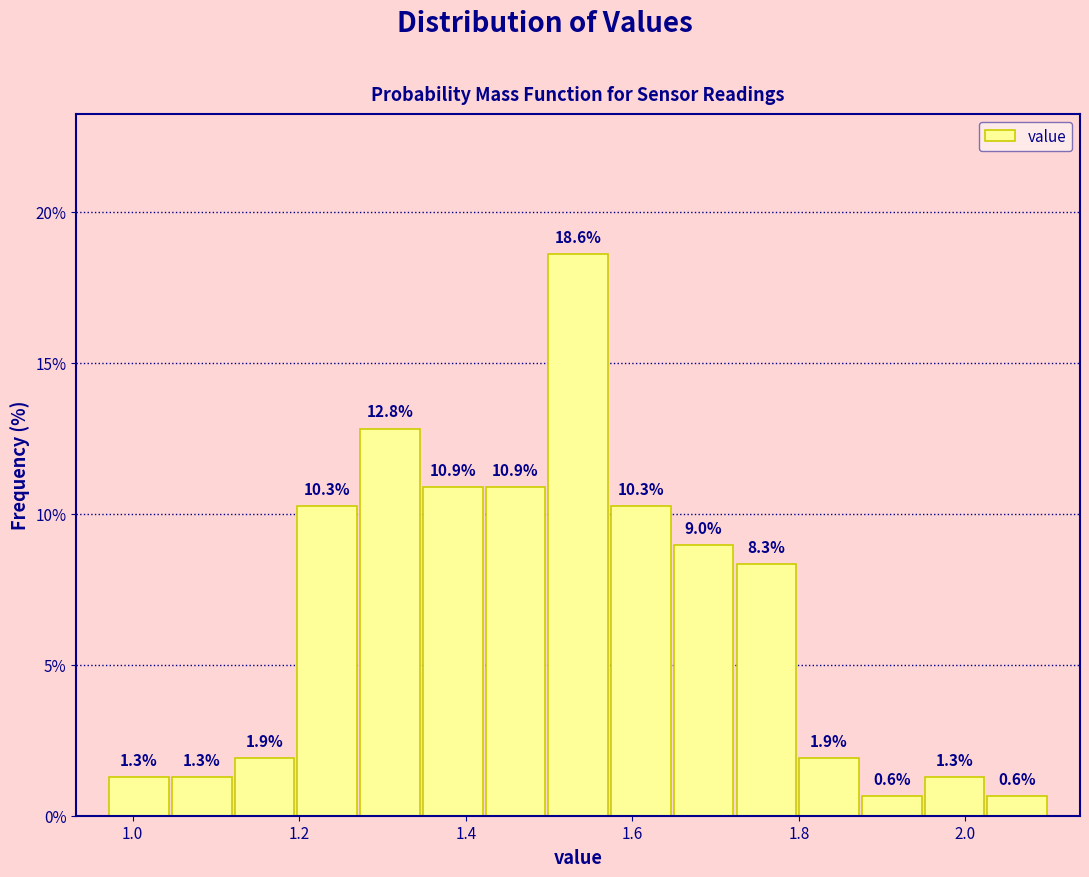

Around what value on the x-axis is the tallest bar? Give the approximate position of its centre, as read against the axis.

1.54